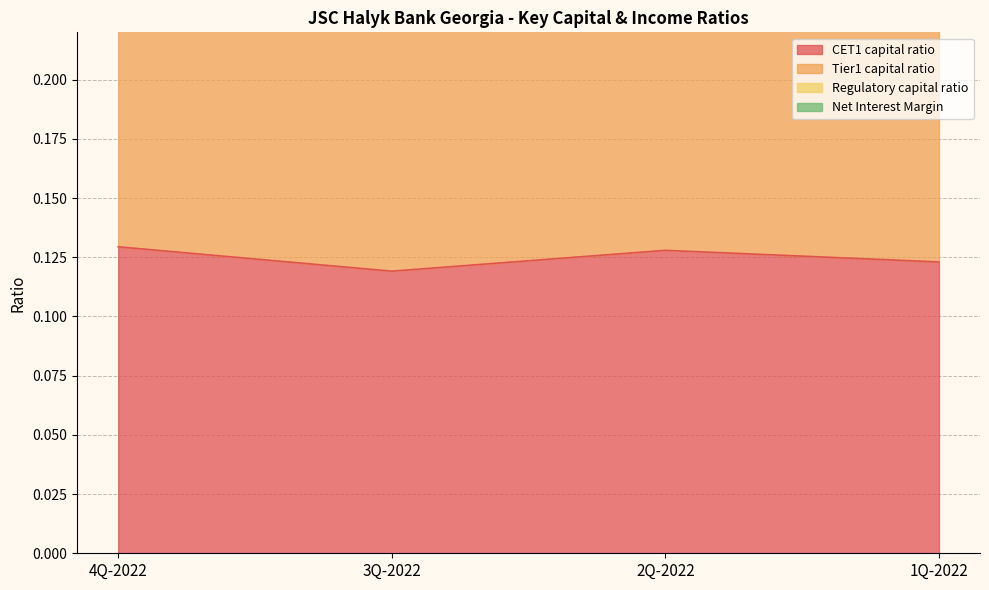

The value of CET1 capital ratio at 2Q-2022 is 0.1. True or false?

True